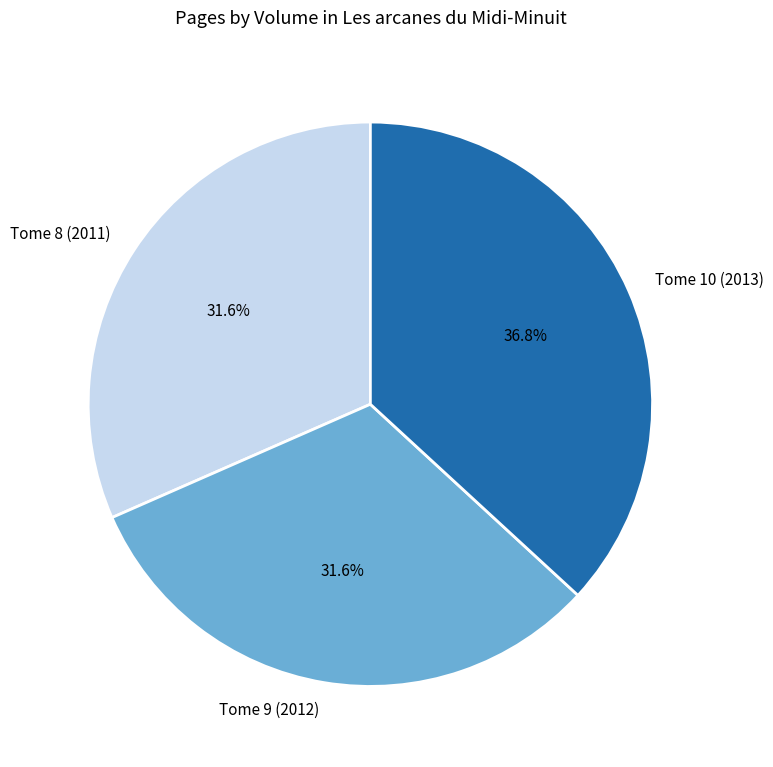

To the nearest percent, what portion does Tome 8 (2011) represent?

32%